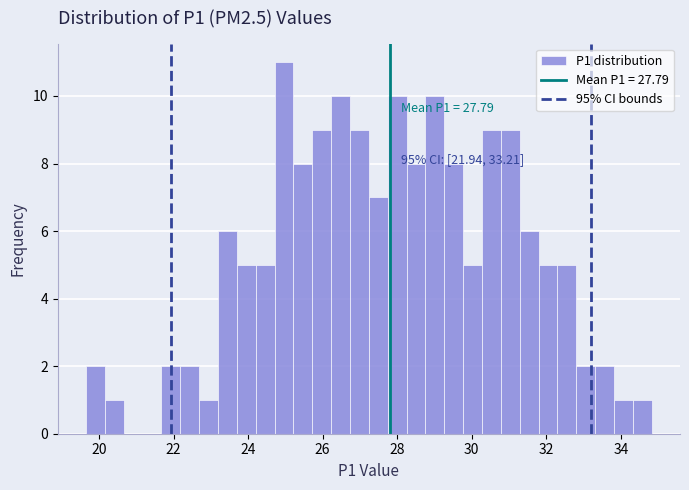

Around what value on the x-axis is the tallest bar? Give the approximate position of its centre, as read against the axis.

25.0